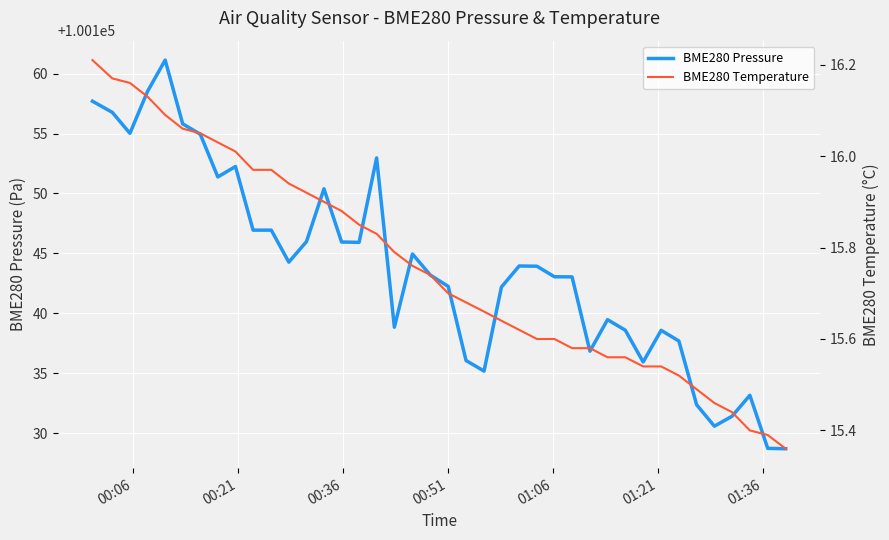

List the series in order of their peak value, highest first.

BME280 Pressure, BME280 Temperature